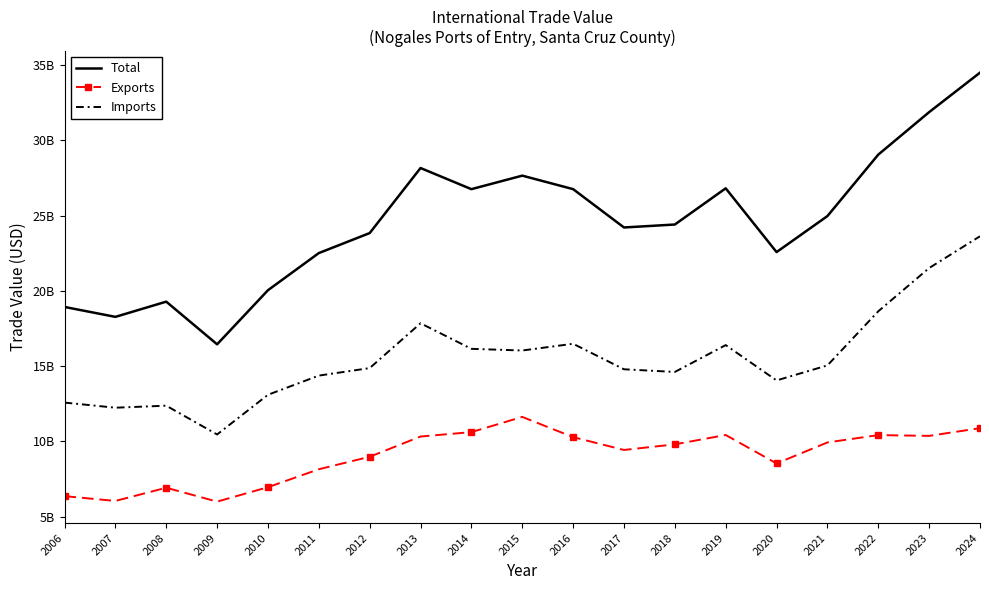

Which series has the largest range (max minus min)?

Total